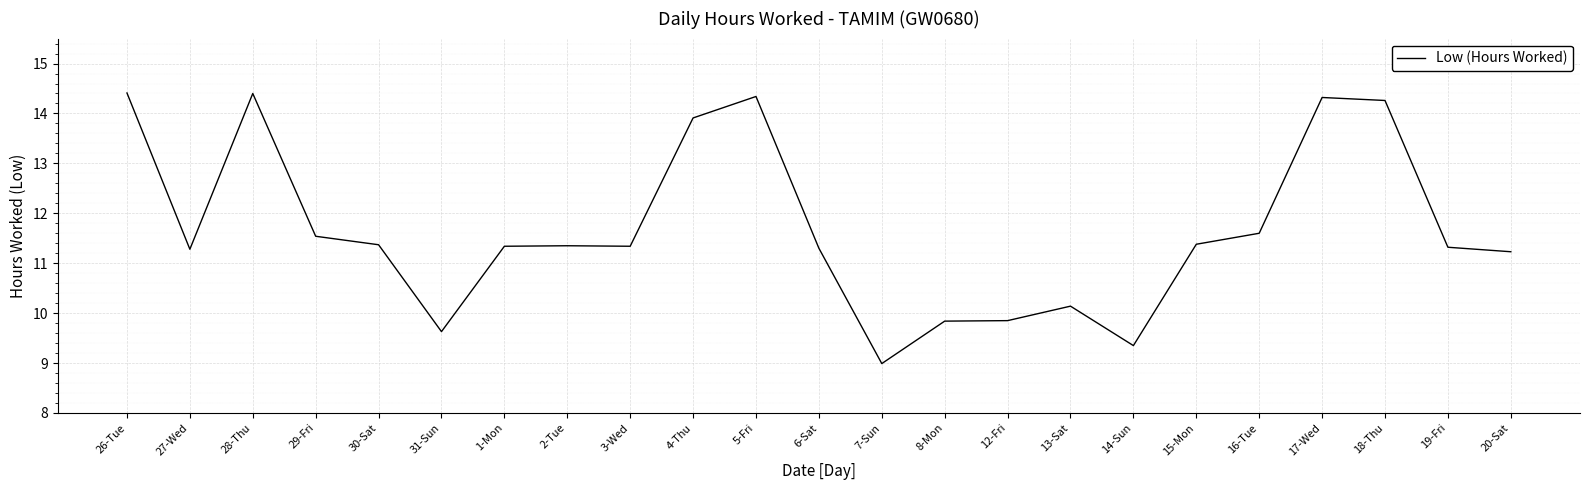

The value at 15-Mon is 5.7. True or false?

False